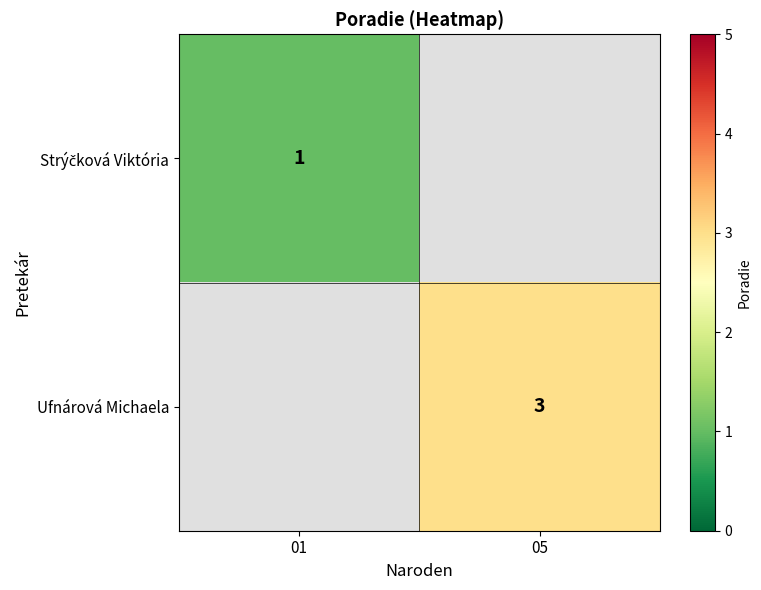

The Ufnárová Michaela series shows 4 at 05. True or false?

False